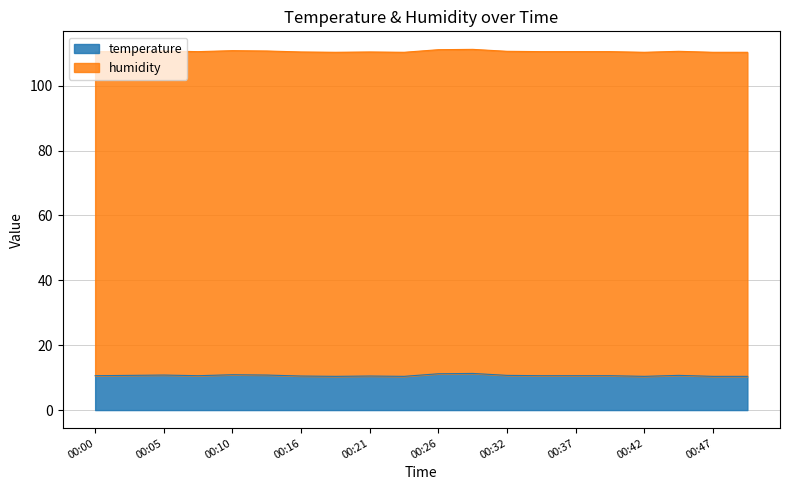

The chart shows a value of 14.1 at 00:21. True or false?

False